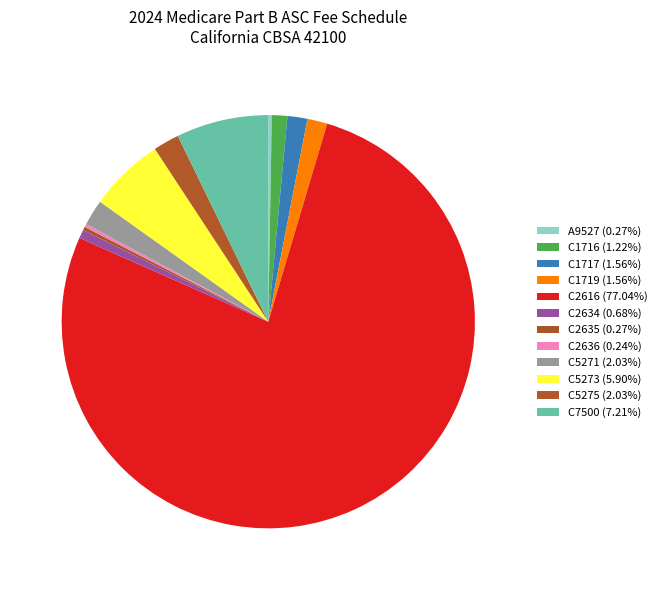

What percentage is the C5275 slice, to the nearest percent?

2%